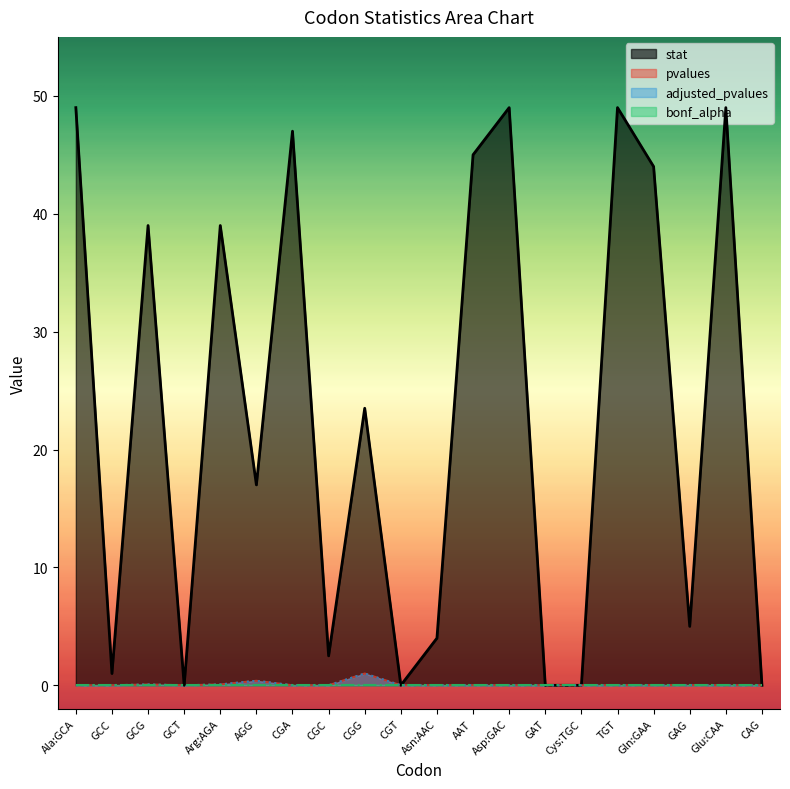

How many lines are shown in the chart?

4